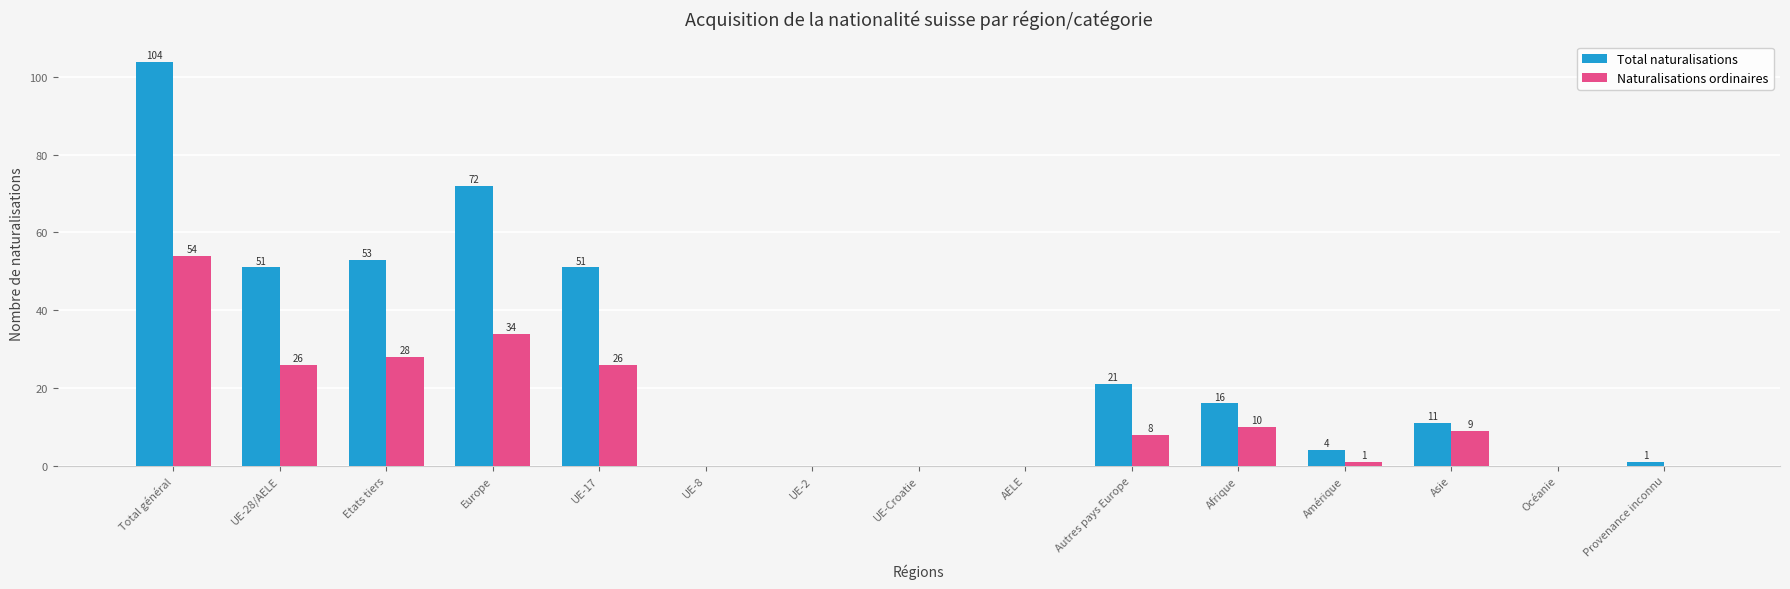

Where does the Naturalisations ordinaires series first go above 8?

Total général